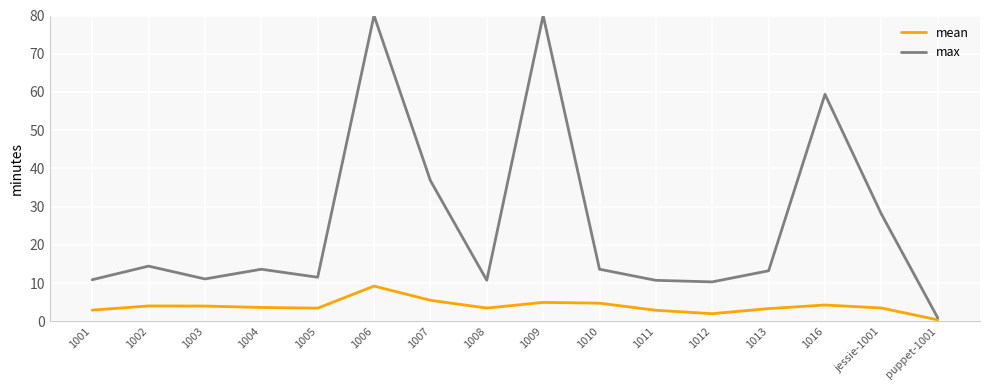

At which category is the sum across all series the highest?

1006